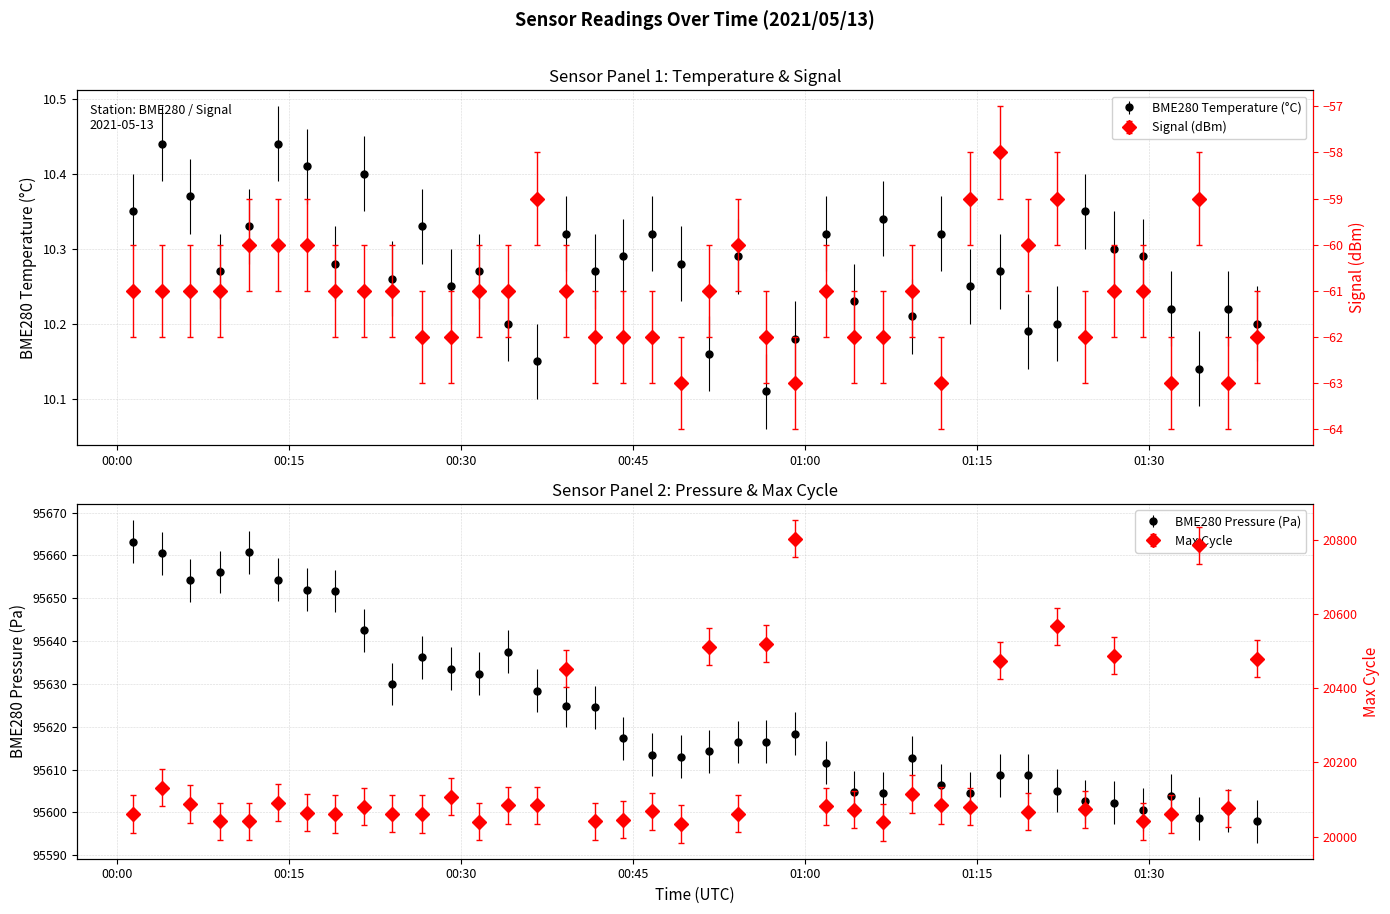

At which category does Max_cycle reach its first local valley?

2021/05/13 00:11:29